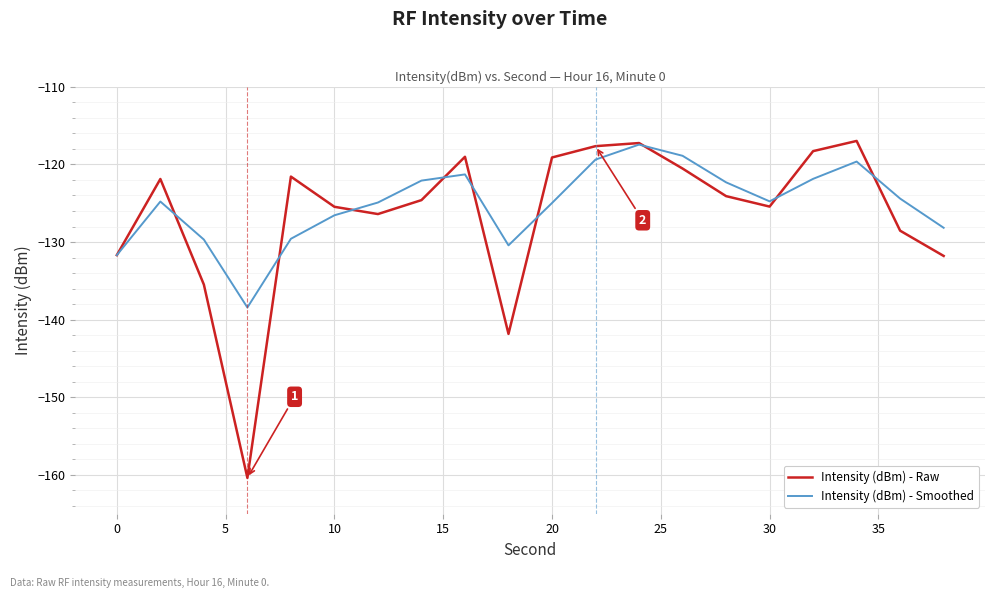

Which series has the widest spread of values?

Intensity (dBm) - Raw